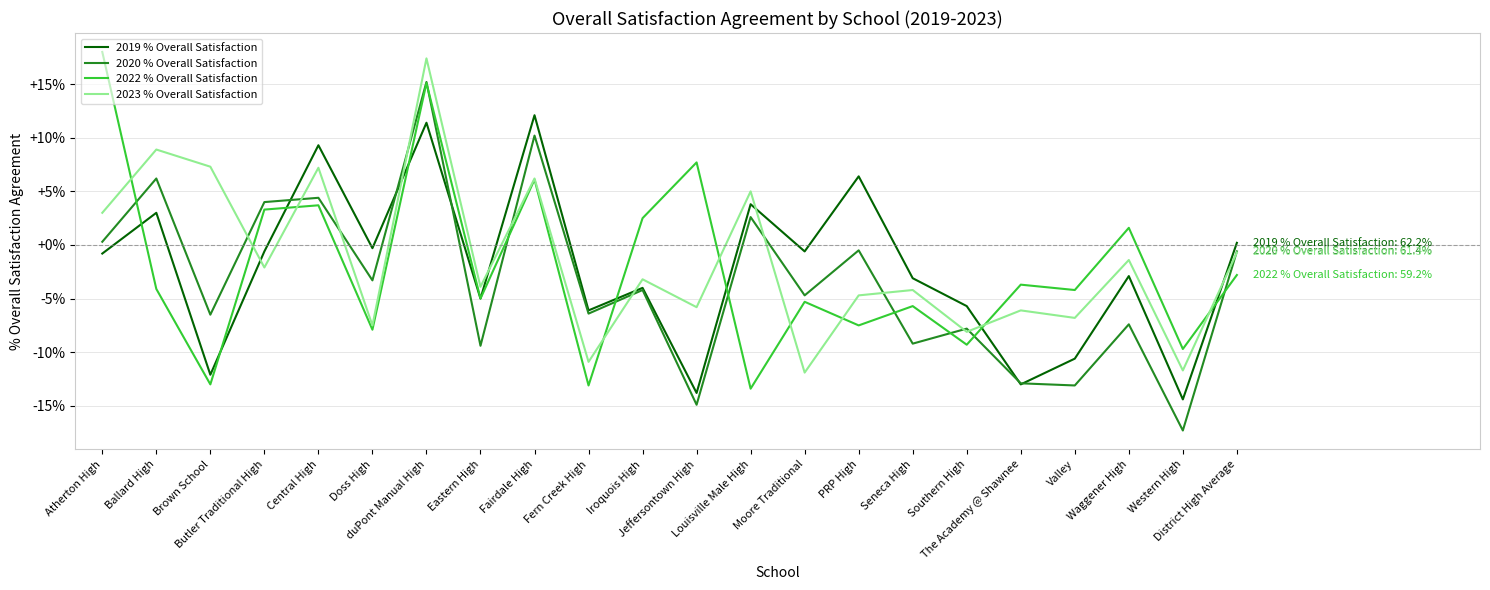

What is the highest value of the 2020 % Overall Satisfaction series?

15.2